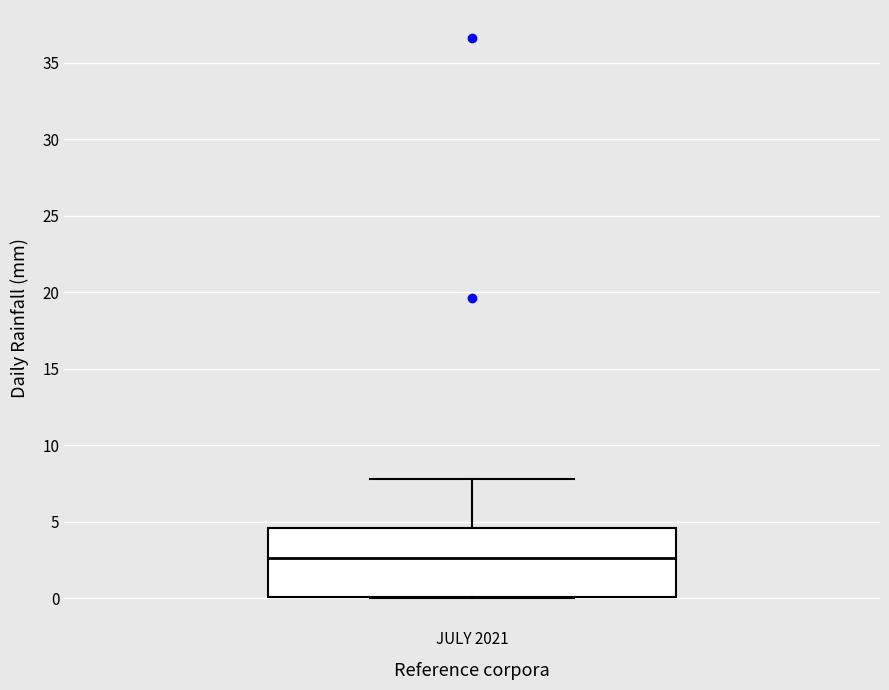

Transcribe this box plot: give where the median line is, the range the box spans, and where the two whiskers end, as read against the y-axis. The values are not printed on the chart, so give them approximately, as read against the axis.

median 2.5, box 0.0 to 4.5, whiskers 0.0 to 8.0